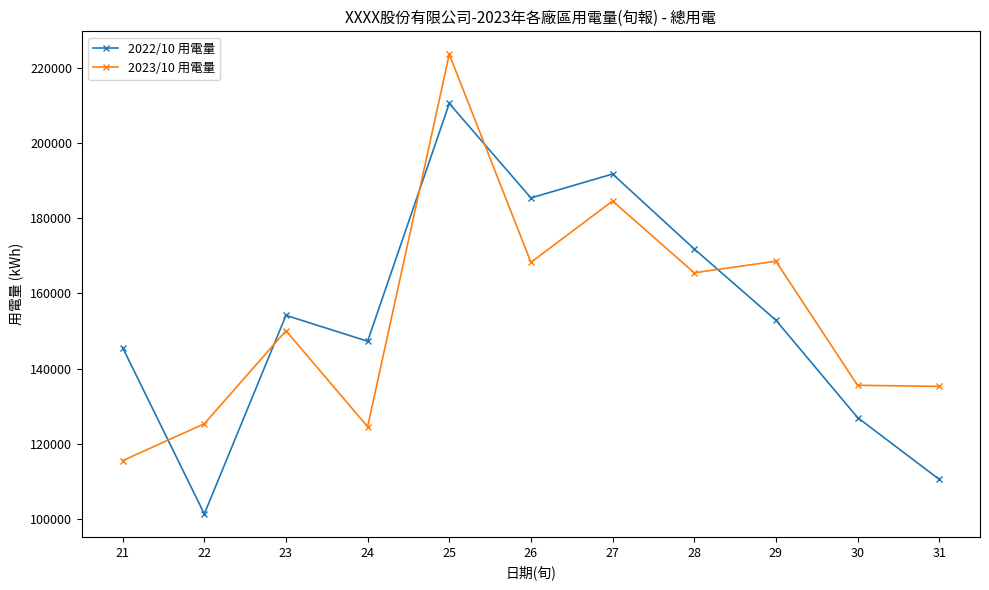

How many series are shown in this chart?

2